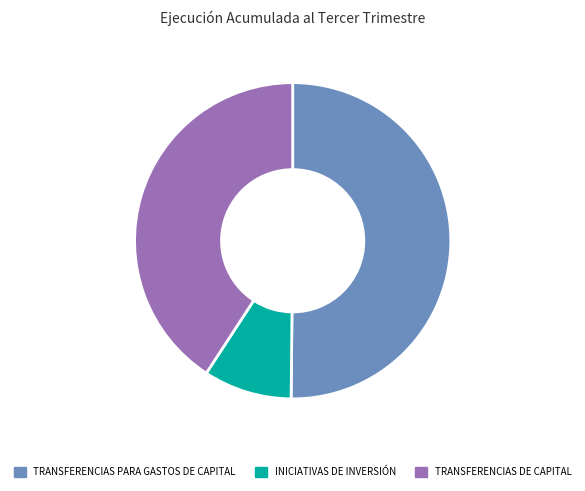

How many slices are in this pie chart?

3